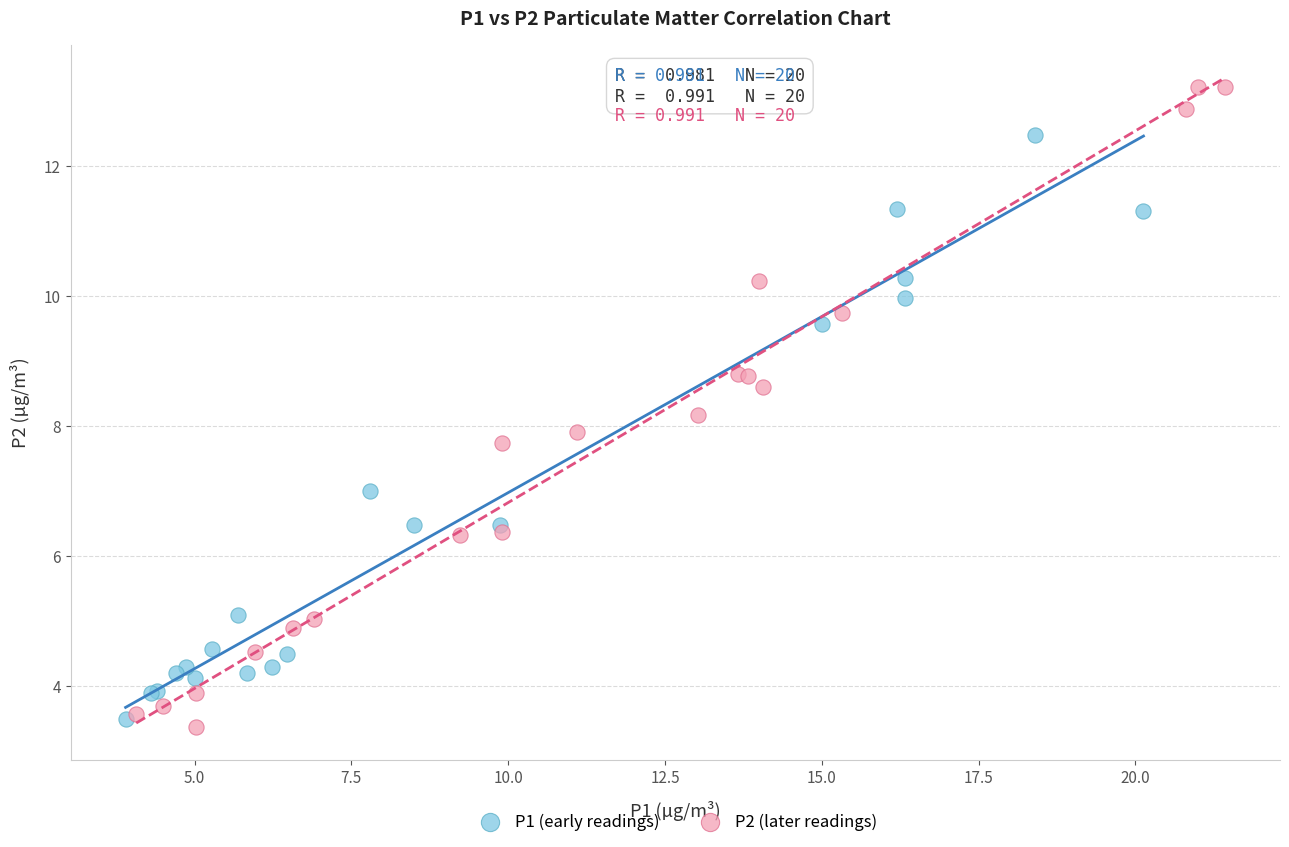

Which series contains the highest Y value?

P2 (later readings)